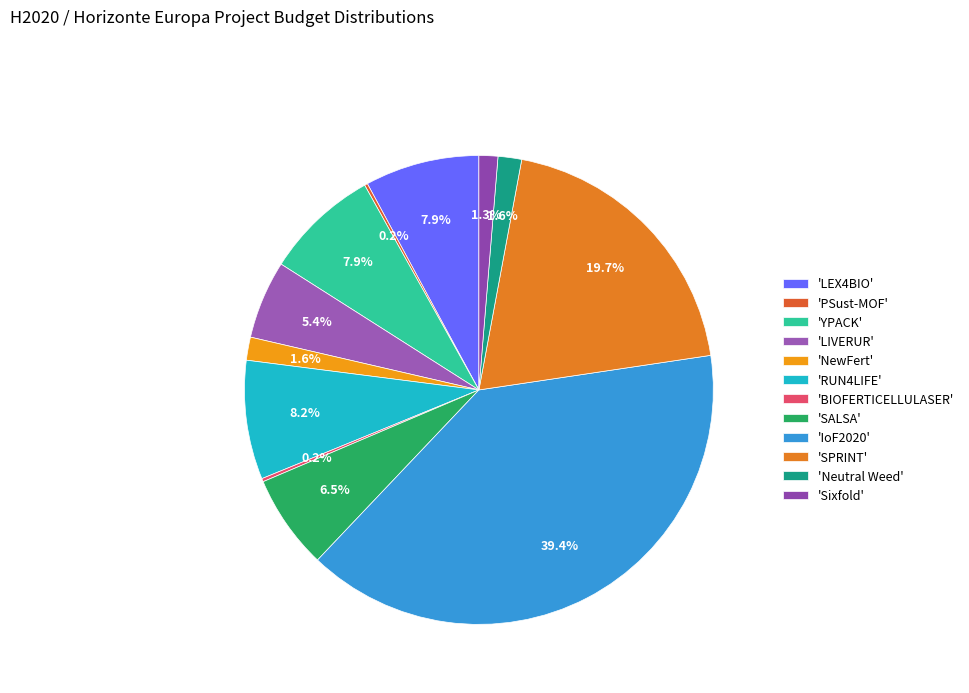

Is there any slice that represents more than half of the pie?

No